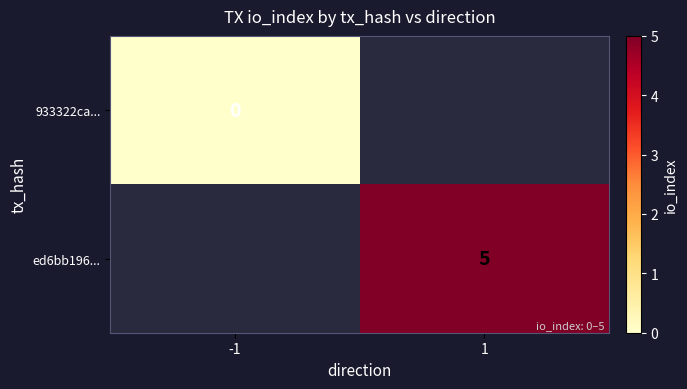

What is the maximum value shown in the chart?

5.0